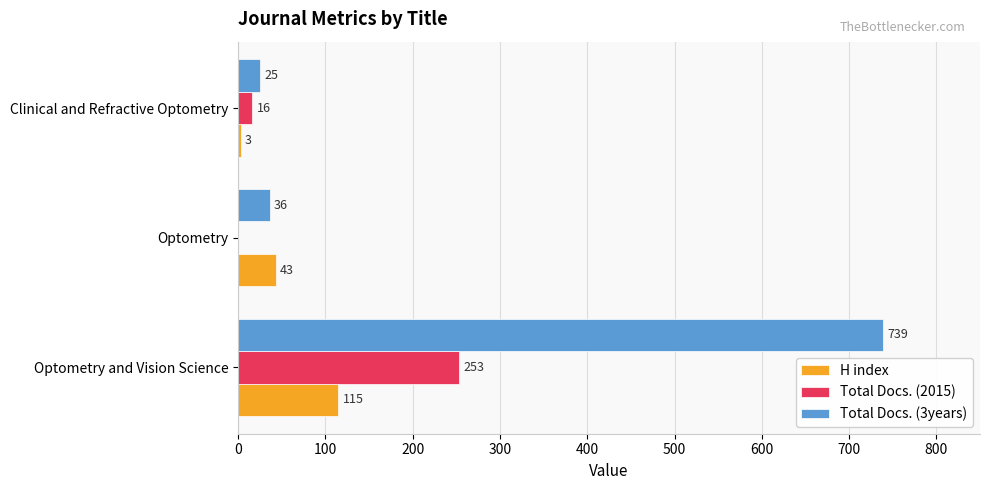

What is the highest value of the Total Docs. (3years) series?

739